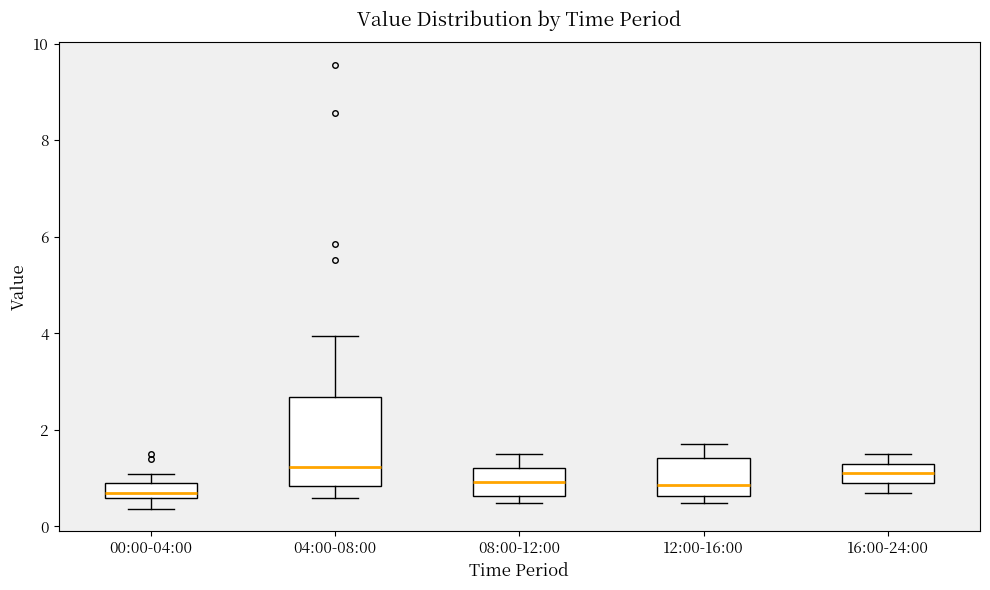

Where does the upper whisker of the box for 08:00-12:00 end on the y-axis? The values are not printed on the chart, so give them approximately, as read against the axis.

1.6